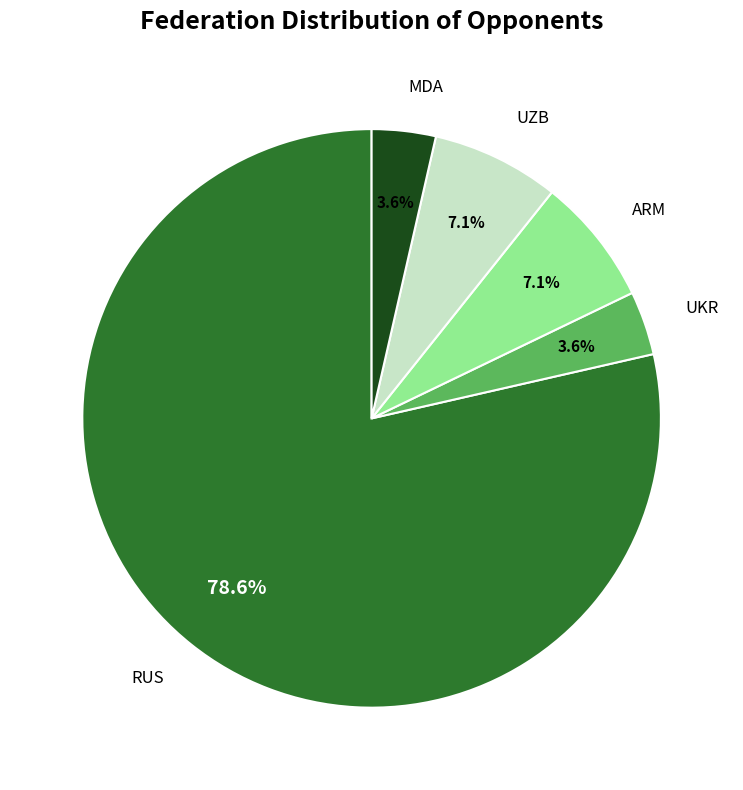

Does UZB account for over 50% of the chart?

No